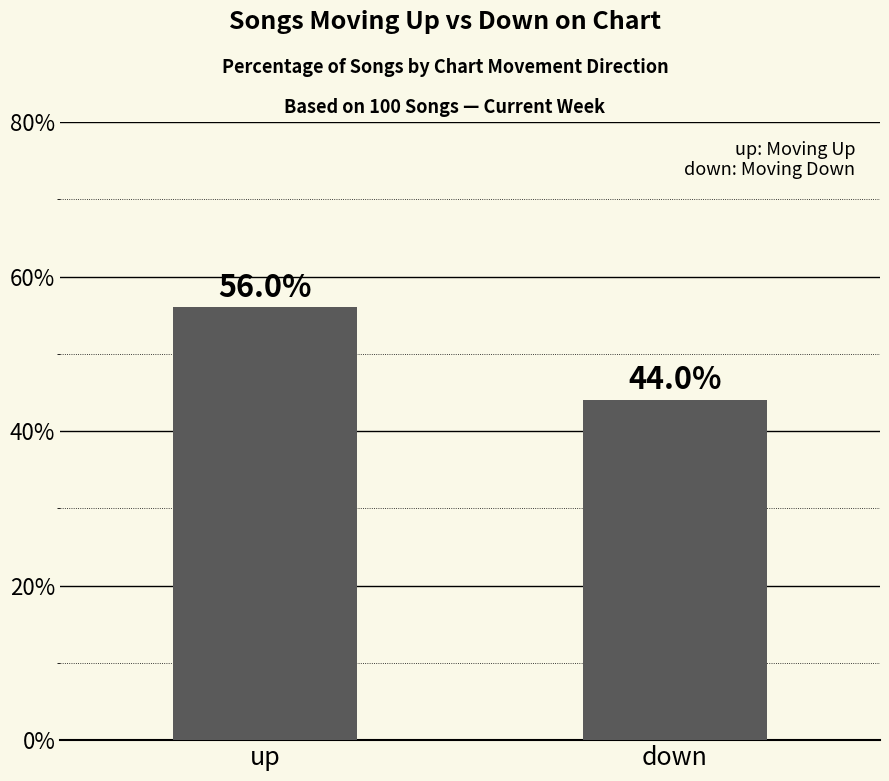

What is the change in value from up to down?

-12.0